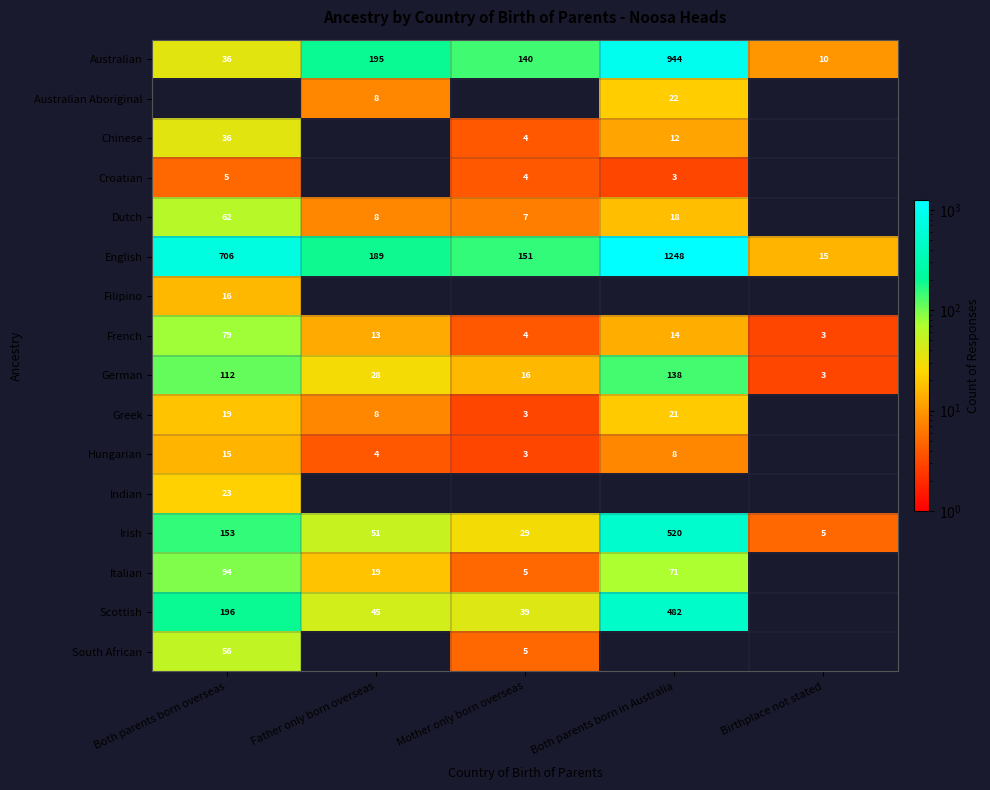

What is the average value of the Australian series?

265